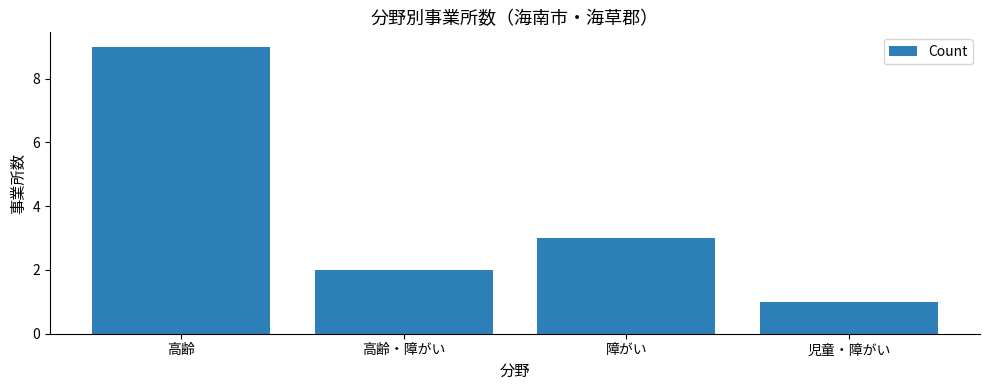

The value at 高齢・障がい is 2. True or false?

True